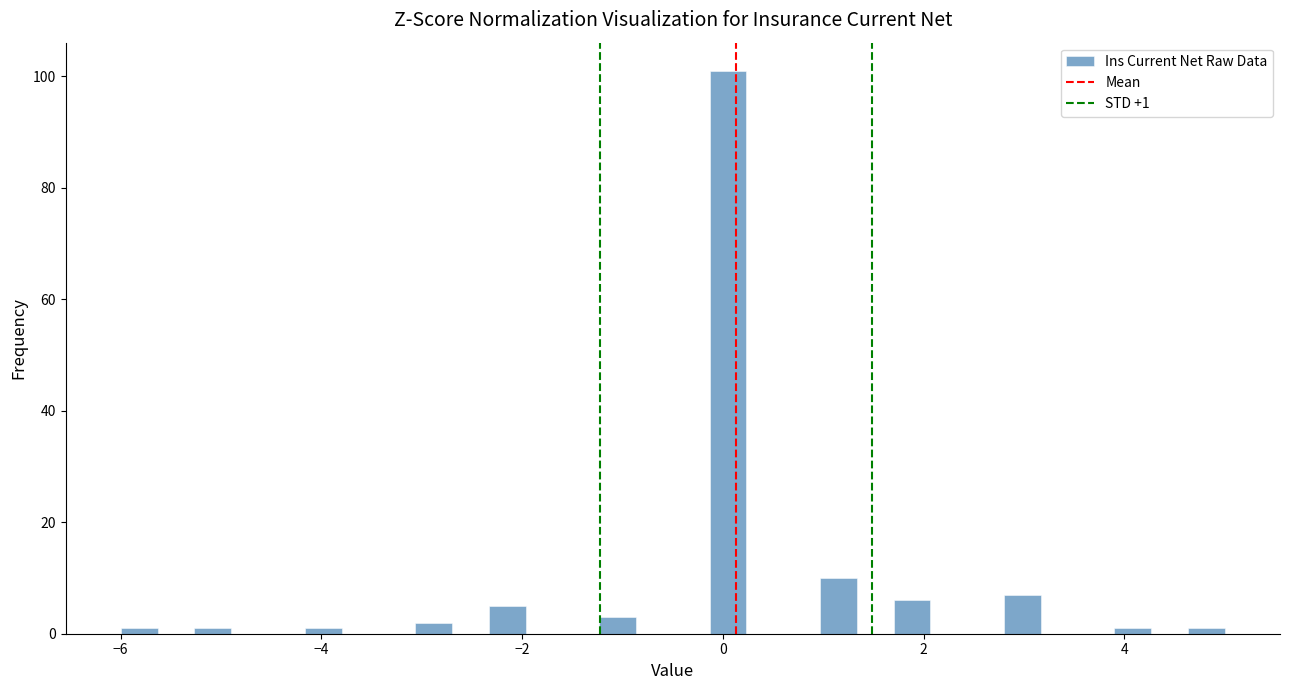

Read against the x-axis, roughly where is the centre of the tallest bar?

0.0